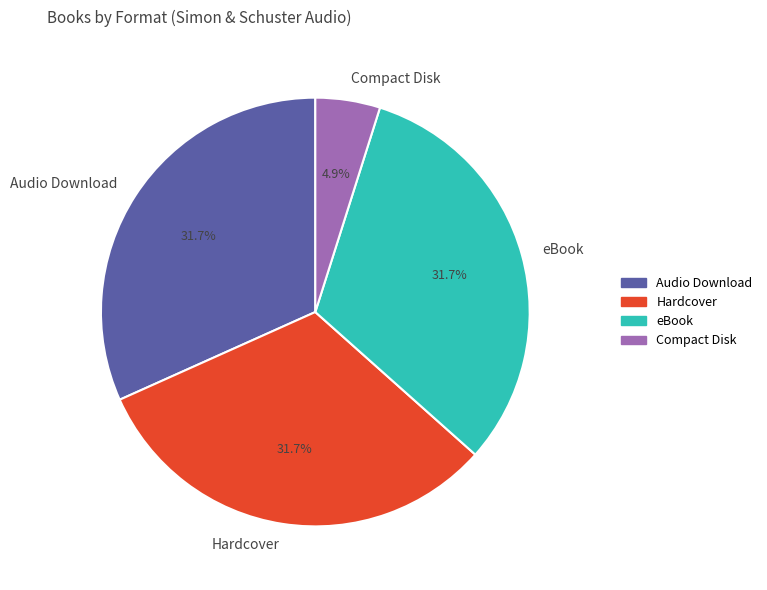

Do Hardcover and Audio Download together represent more than half of the pie?

Yes